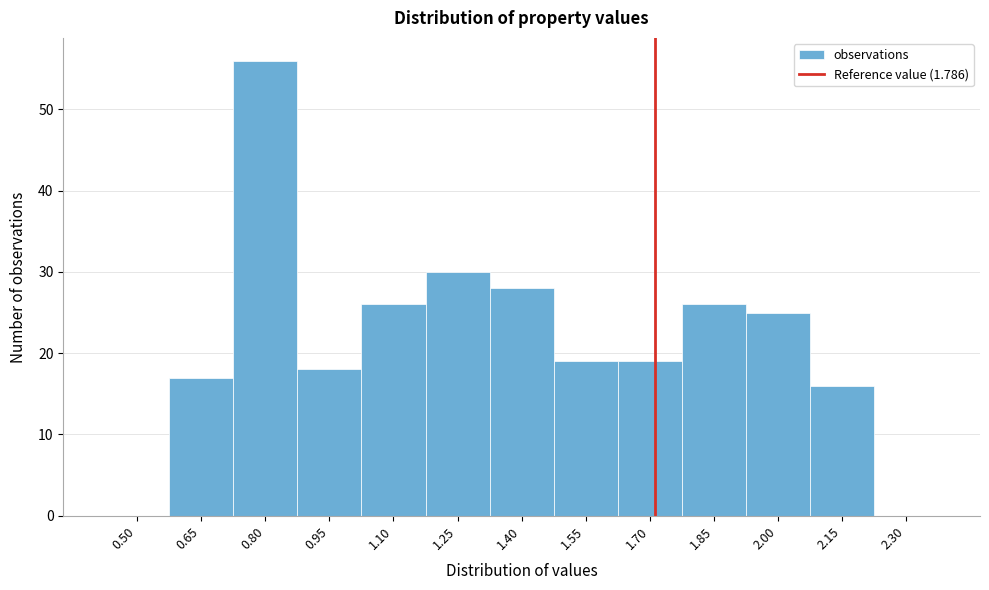

Reading right to left, extract all data points from this chart.

2.30=0	2.15=16	2.00=25	1.85=26	1.70=19	1.55=19	1.40=28	1.25=30	1.10=26	0.95=18	0.80=56	0.65=17	0.50=0